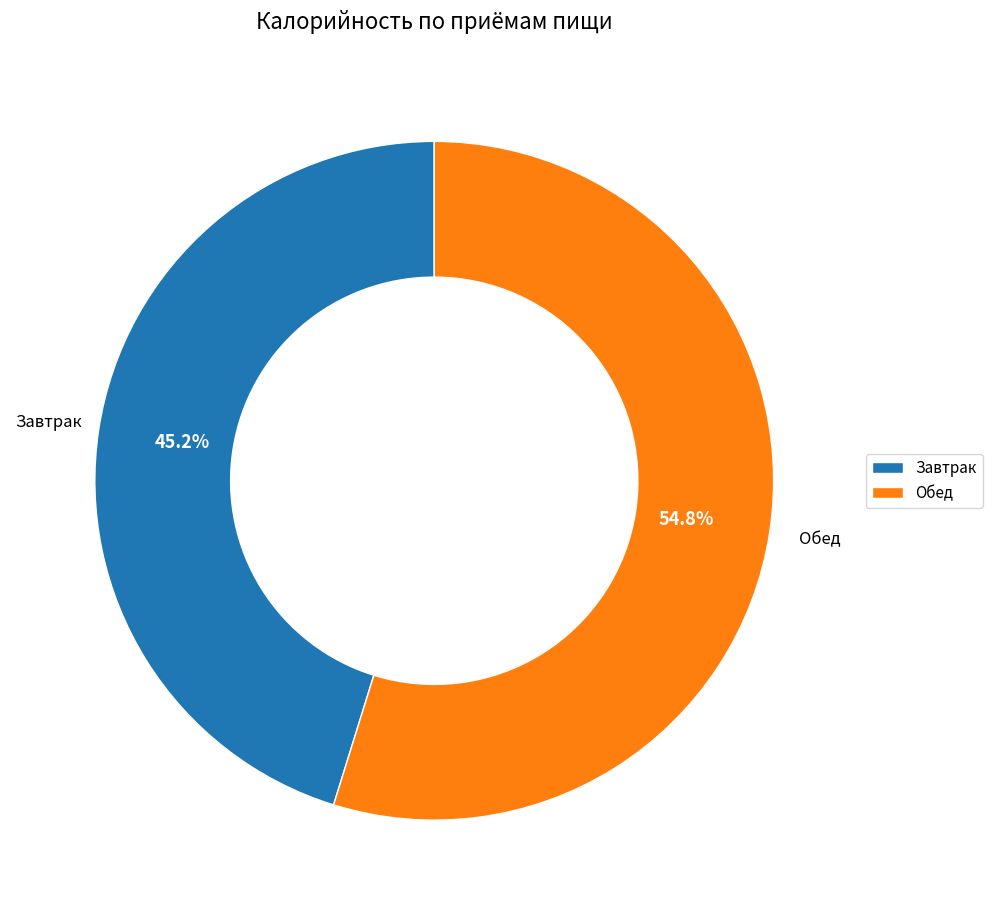

Combined, do Обед and Завтрак account for over 50%?

Yes